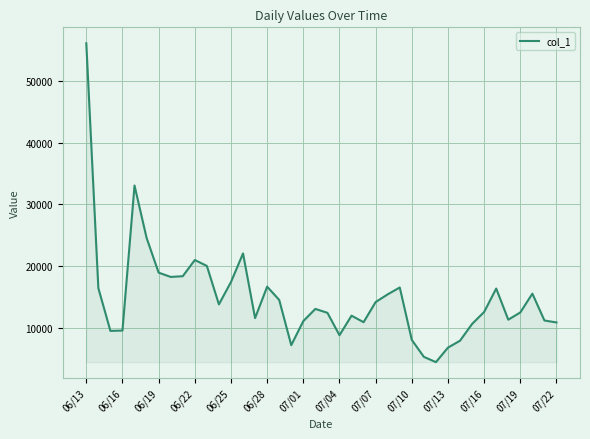

What is the maximum value shown in the chart?

56087